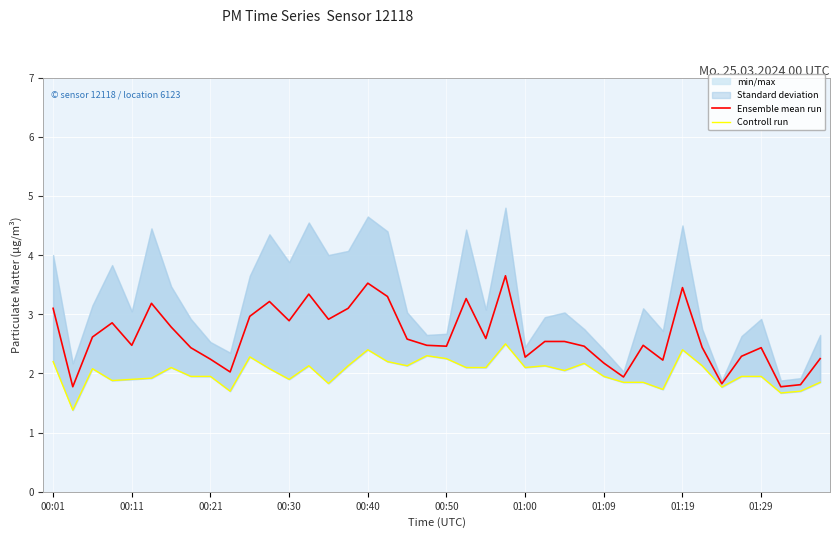

True or false: Ensemble mean run has more than 0 interior local peaks.

True